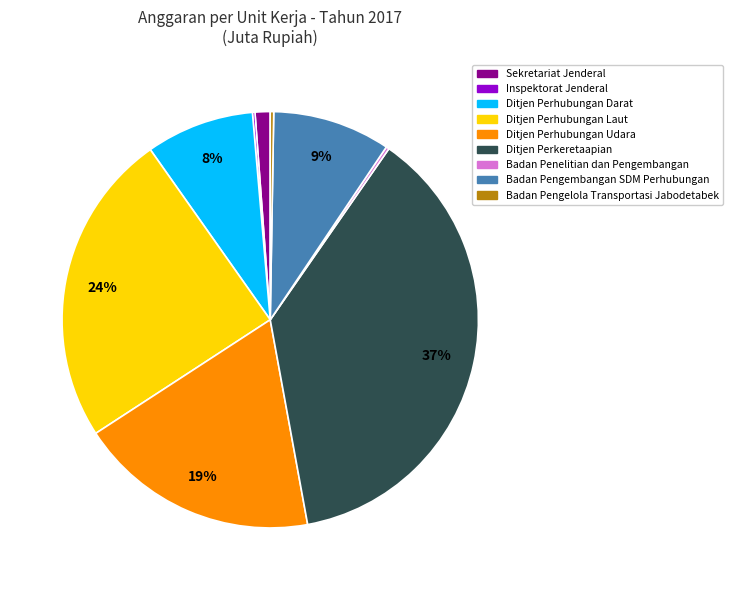

True or false: Ditjen Perhubungan Darat accounts for 8% of the total.

True